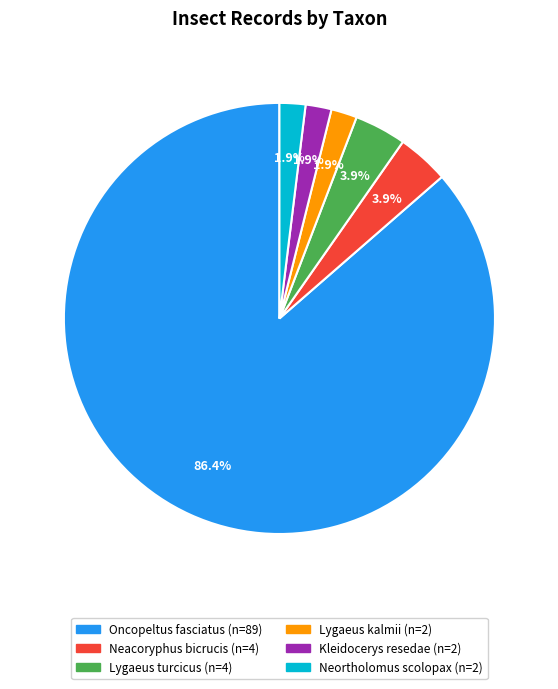

To the nearest percent, what is the average slice percentage?

17%